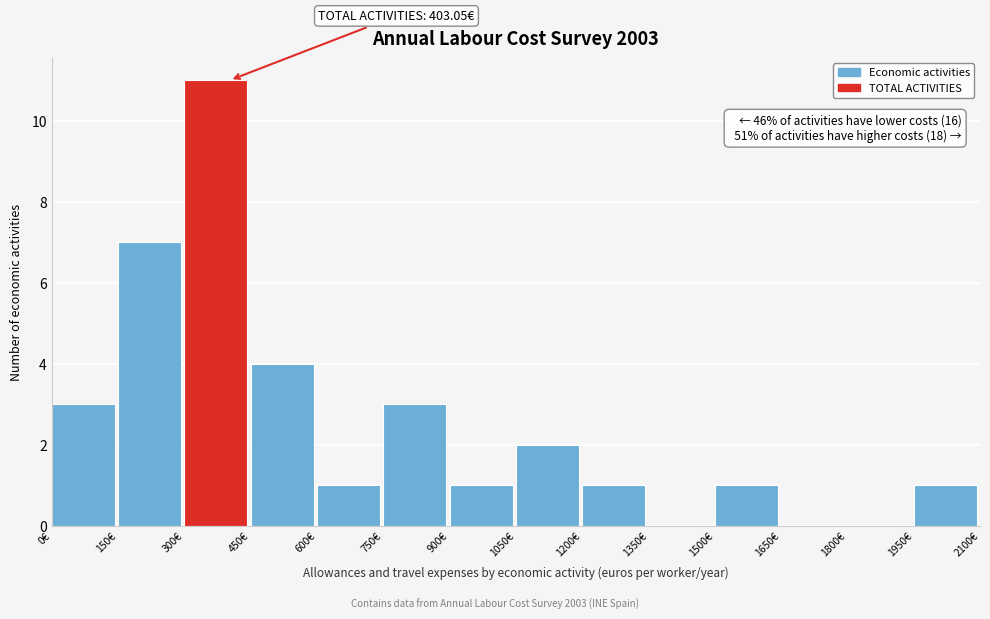

Which range on the x-axis has the tallest bar?

300 to 450